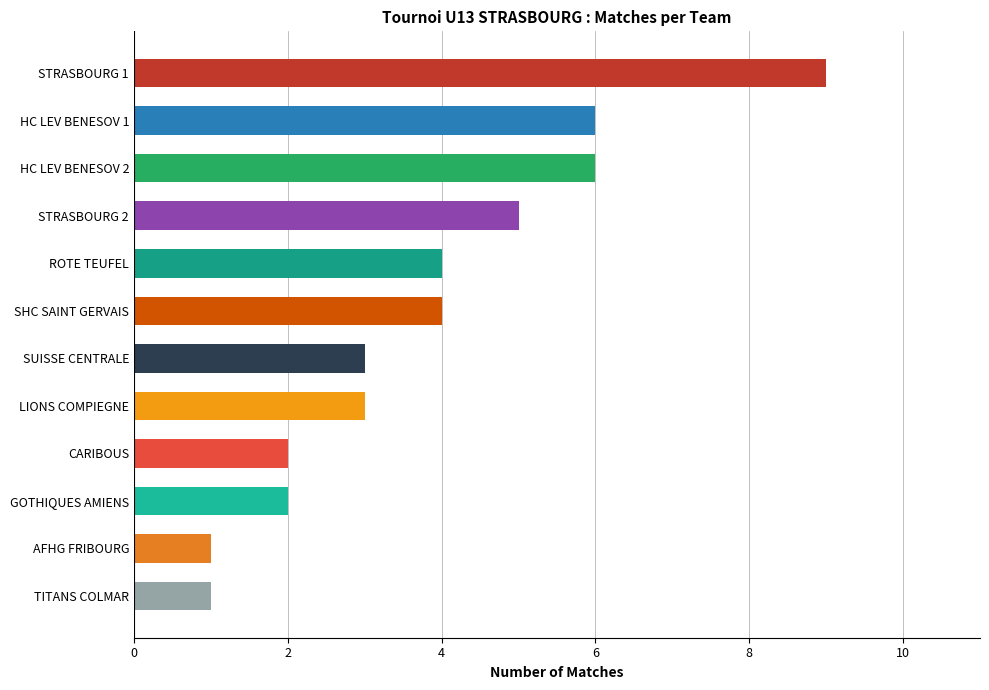

True or false: the data shows 5 at STRASBOURG 2.

True